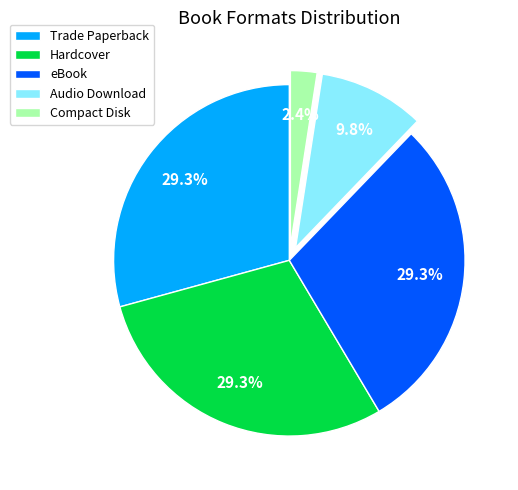

Count the number of slices in the pie.

5